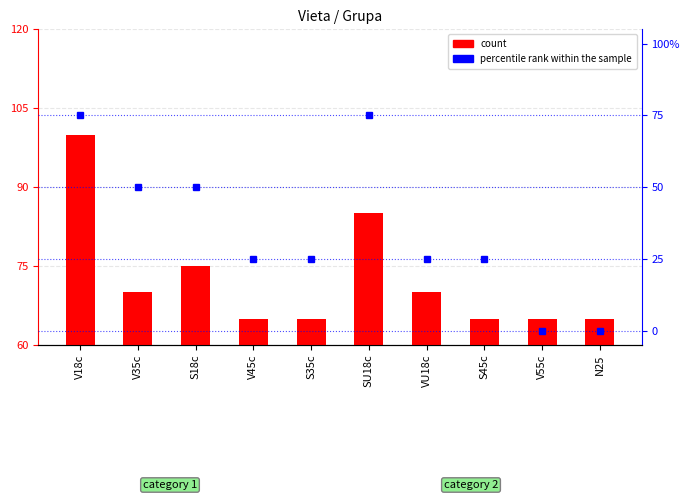

Rank the series at V18c from highest to lowest value.

percentile rank within the sample, count